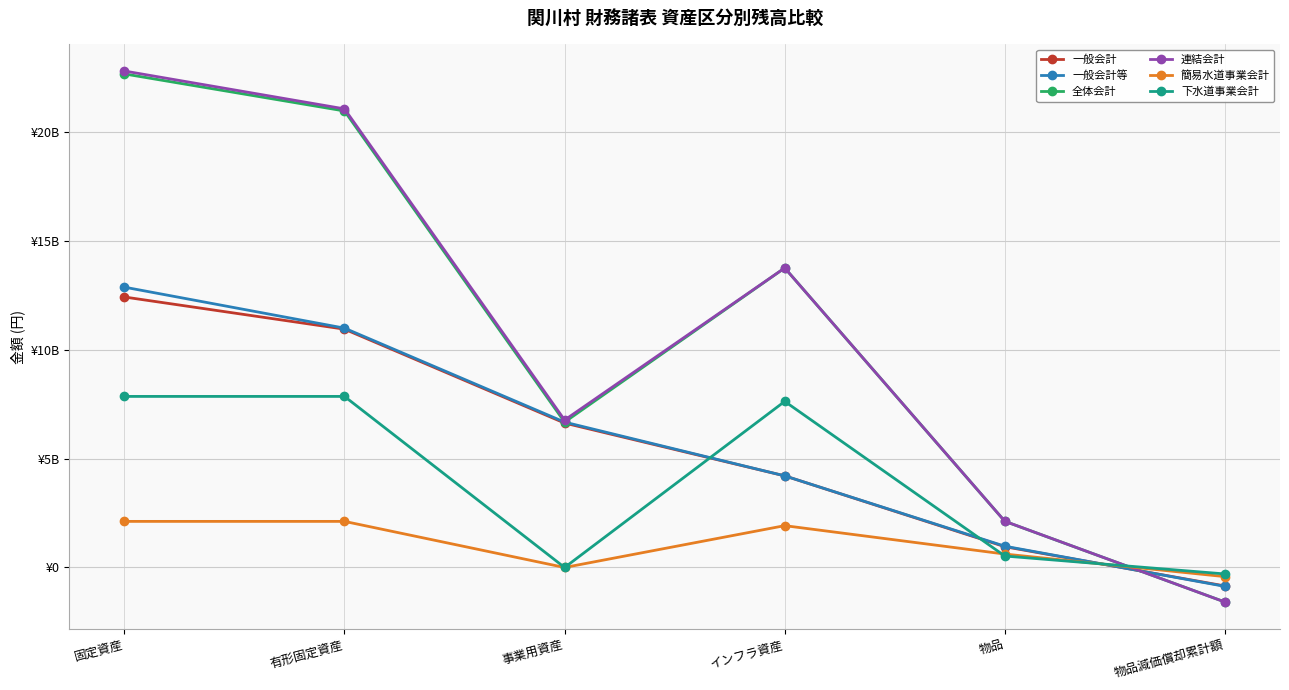

How many intersections are there between 連結会計 and 下水道事業会計?

1